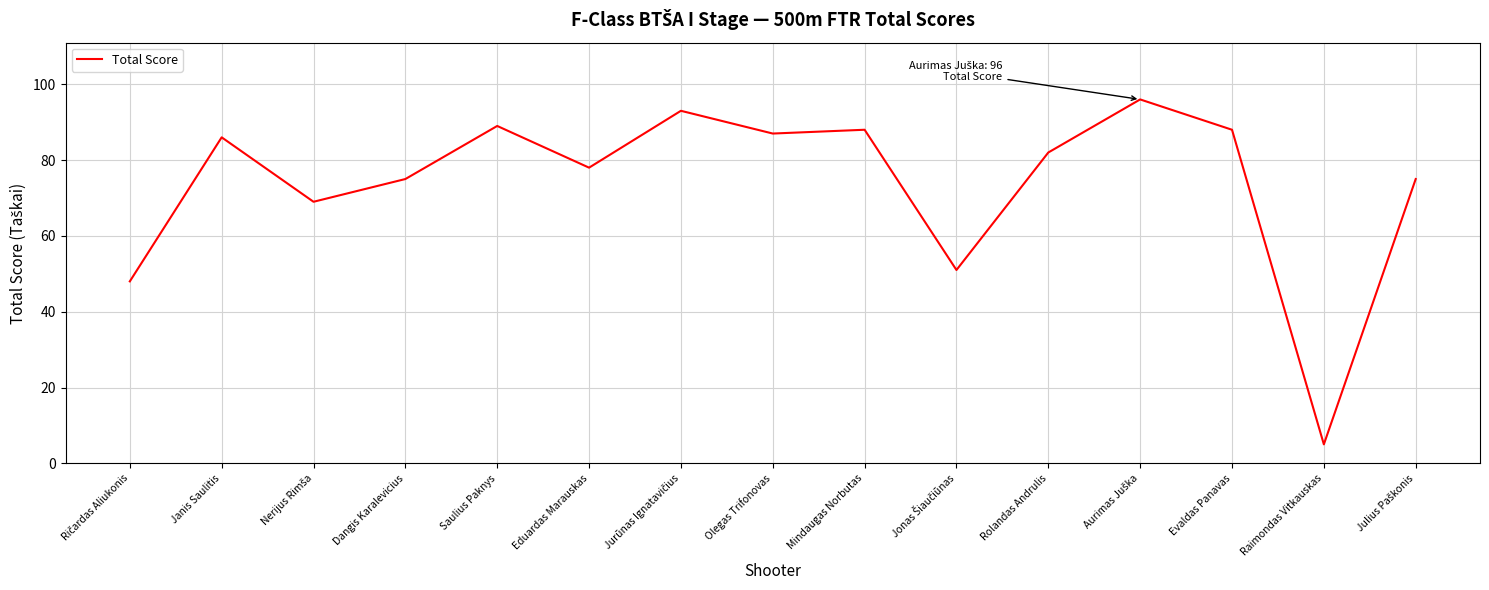

What is the smallest value displayed?

5